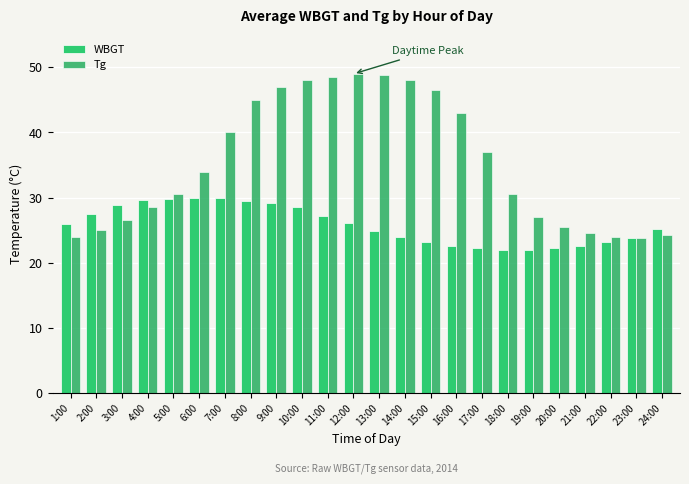

Count the number of data series in this chart.

2